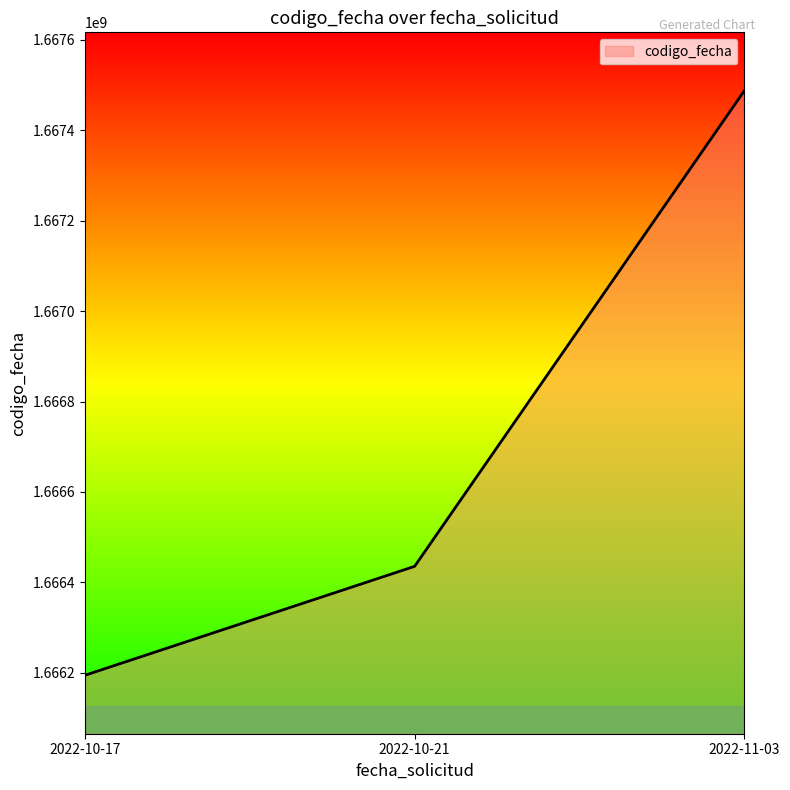

Count the number of data series in this chart.

1